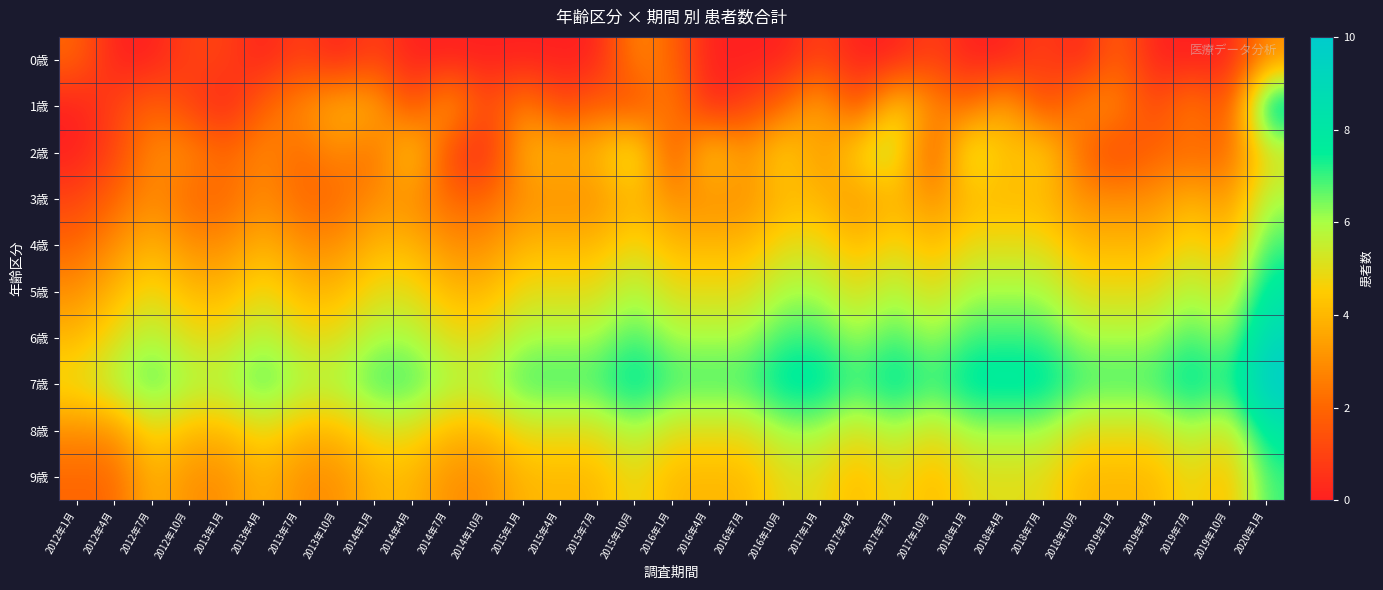

What is the total value across all series at 2015年1月?

41